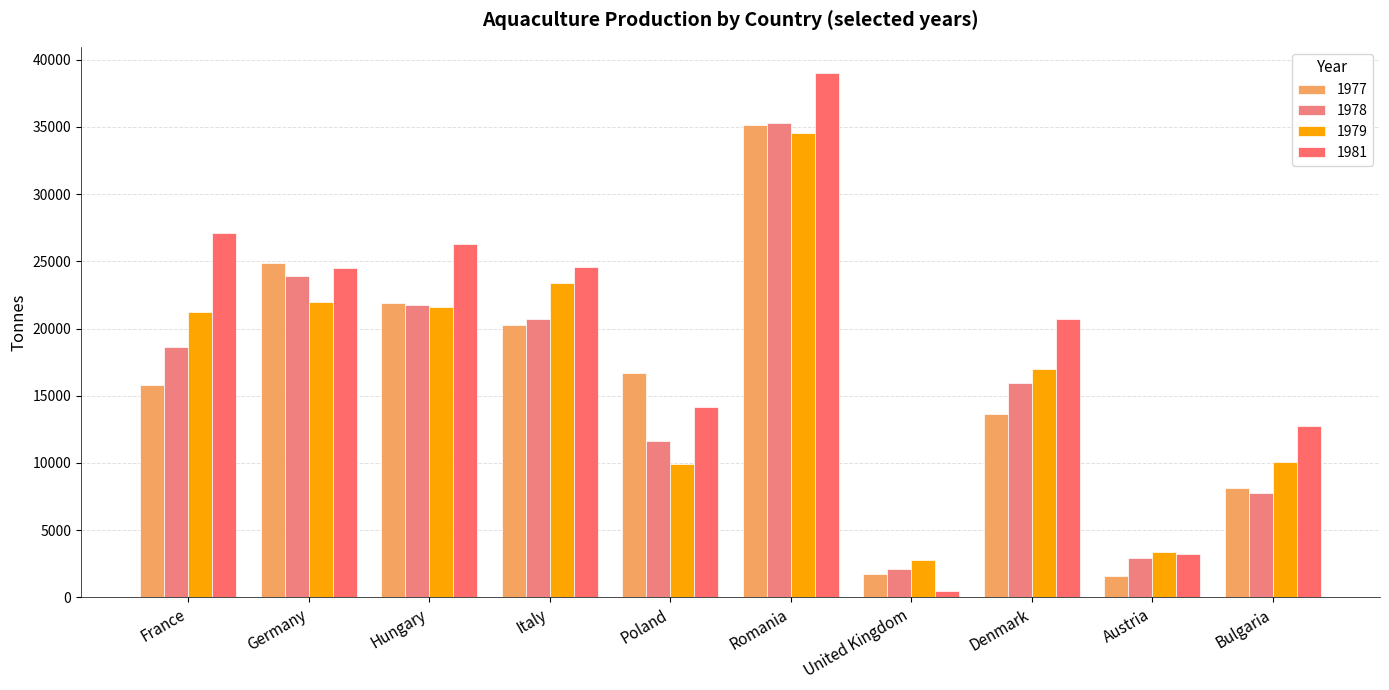

Count the number of categories in the chart.

10